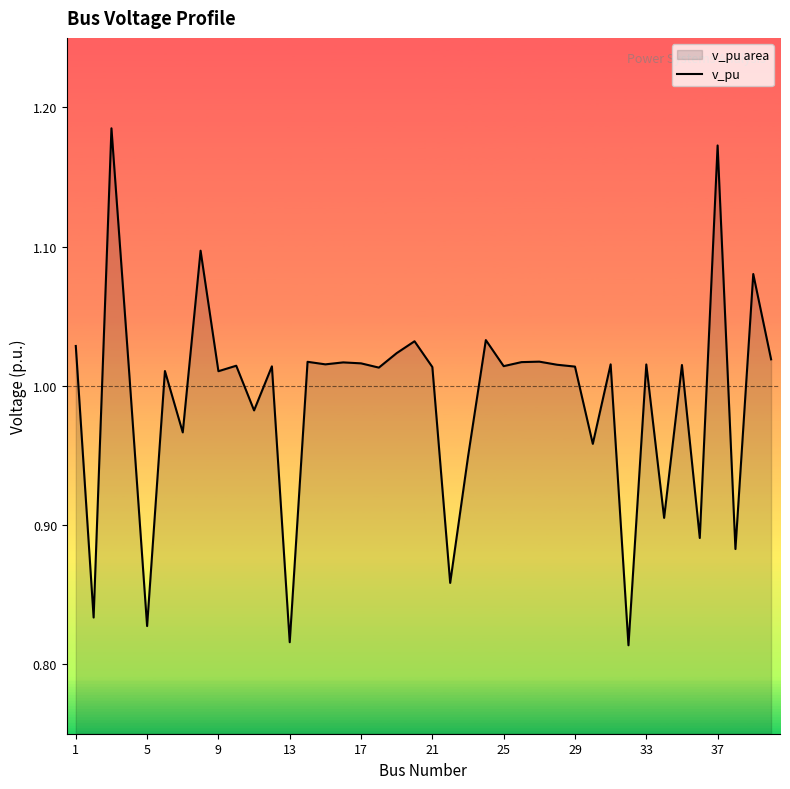

The chart shows a value of 1.5 at 25. True or false?

False